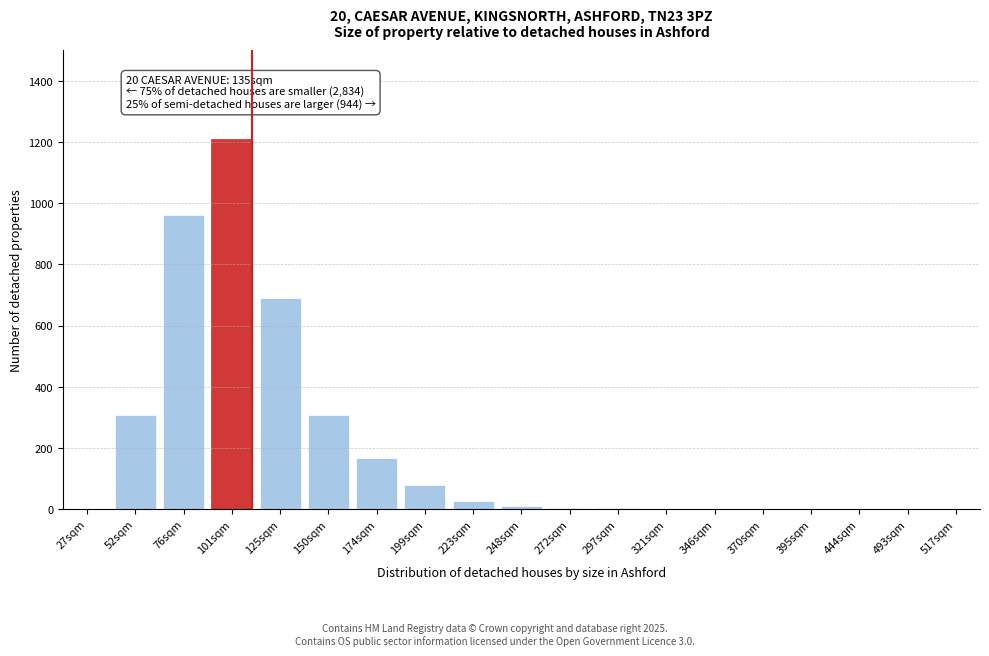

Which category has the highest value across all series?

101sqm